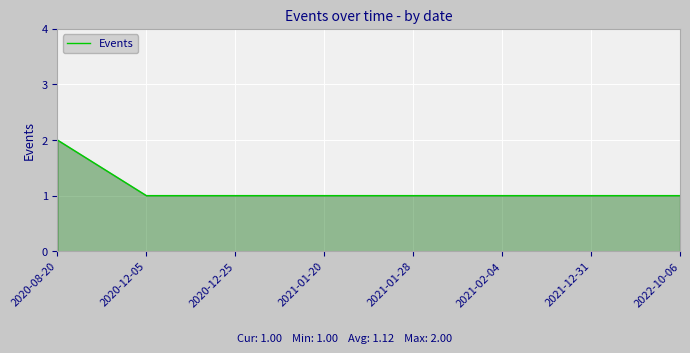

What is the minimum value shown in the chart?

1